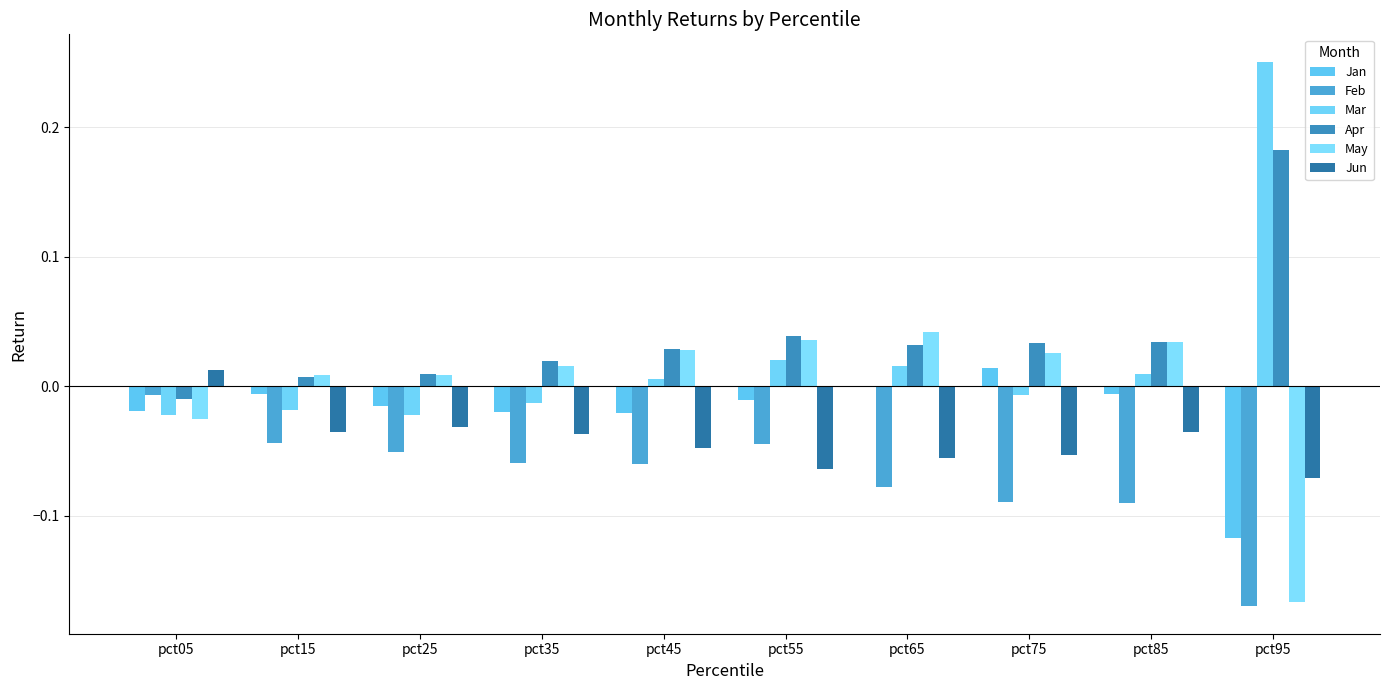

At which label does Jun reach its minimum?

pct95